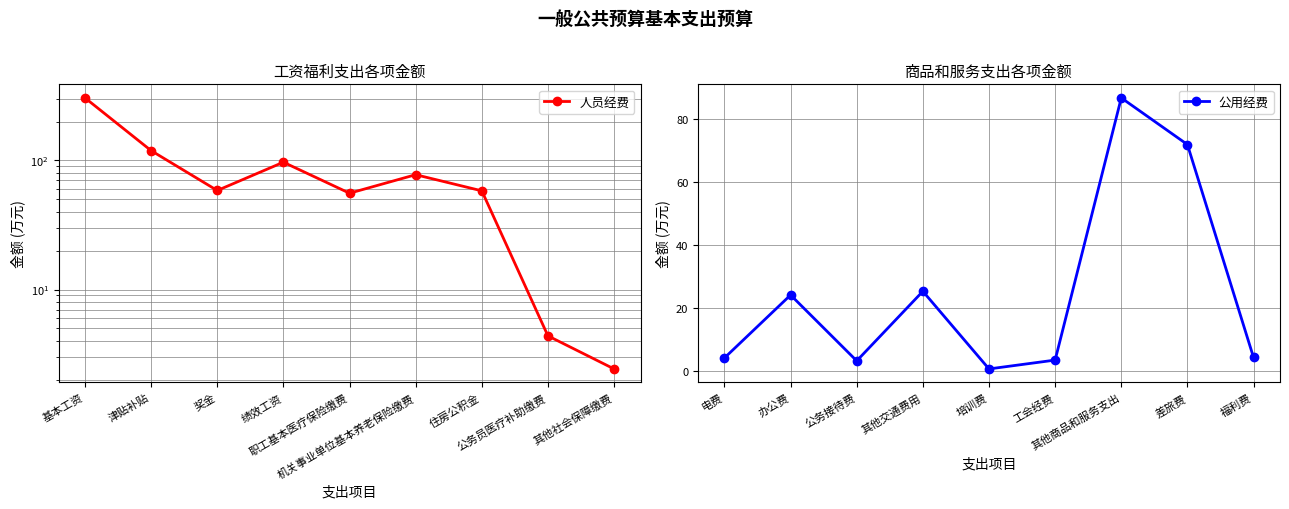

Where does the 人员经费 series first go above 58?

基本工资